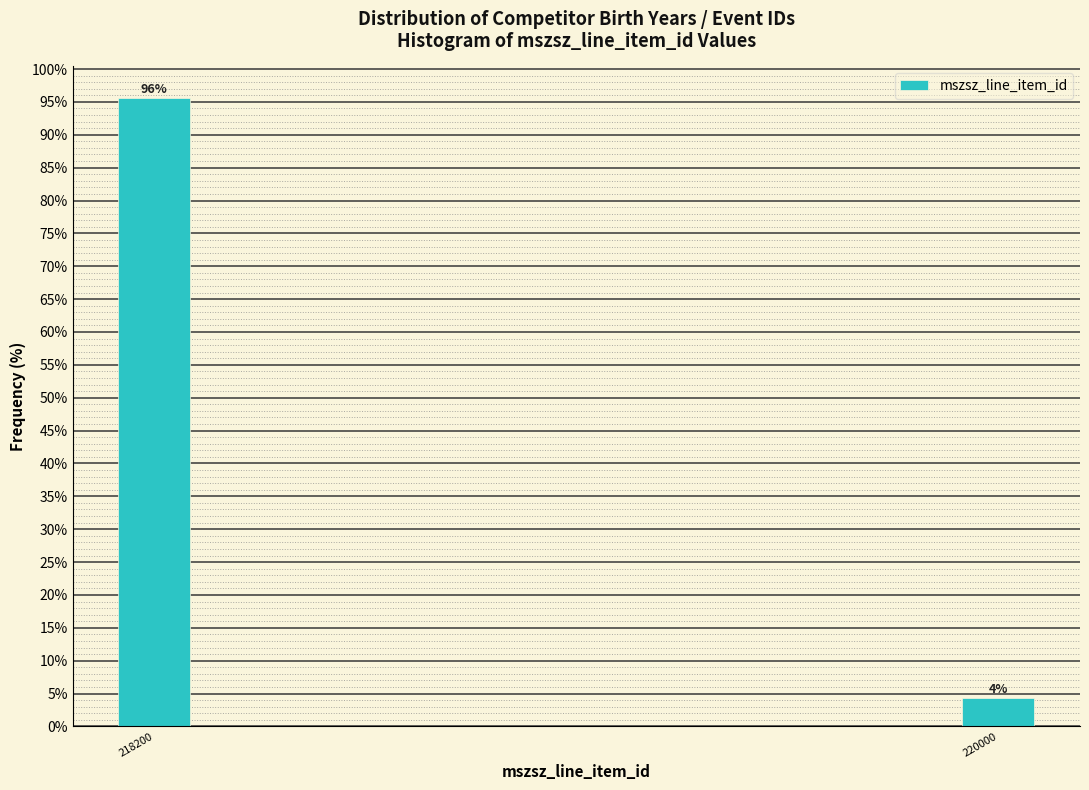

What is the greatest value displayed?

95.6